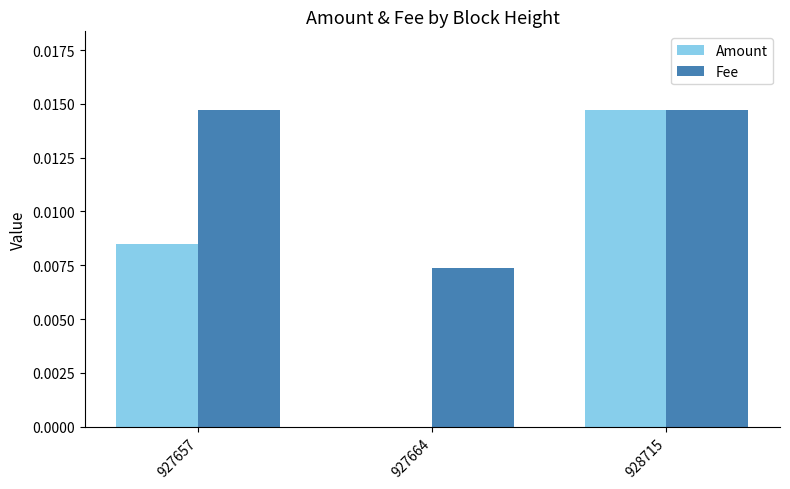

How many categories are shown in the chart?

3